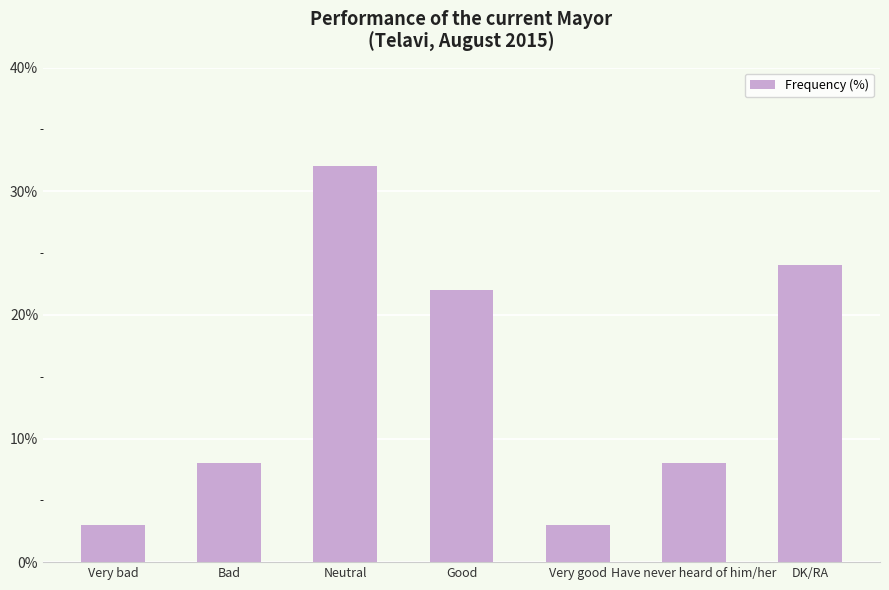

What is the sum of all values?

100